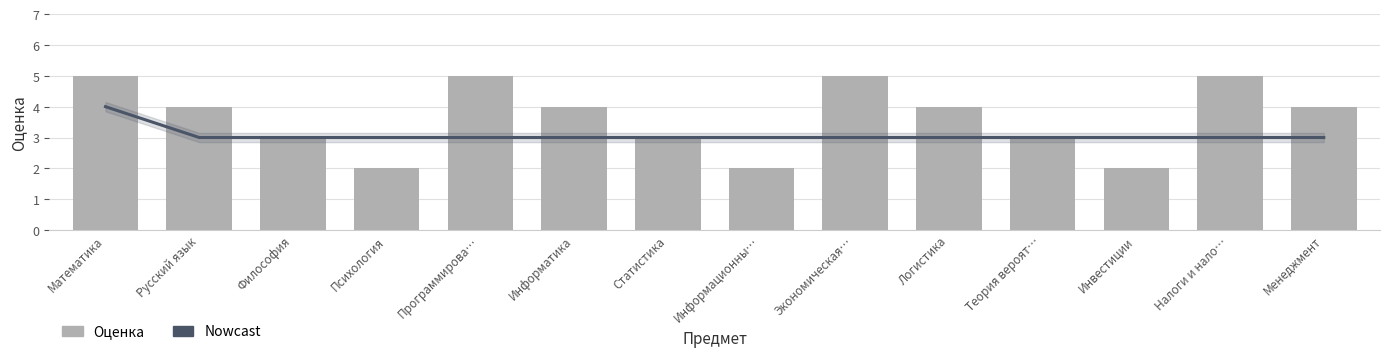

Rank the categories by Nowcast value from lowest to highest.

Русский язык, Философия, Психология, Программирова…, Информатика, Статистика, Информационны…, Экономическая…, Логистика, Теория вероят…, Инвестиции, Налоги и нало…, Менеджмент, Математика